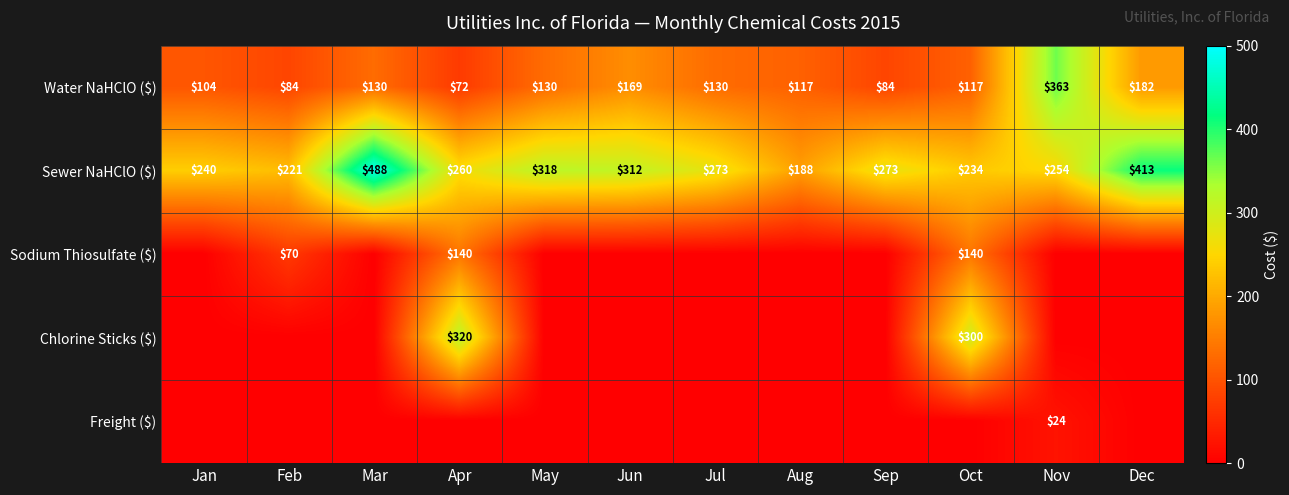

At which category does the chart reach its peak across all series?

Mar